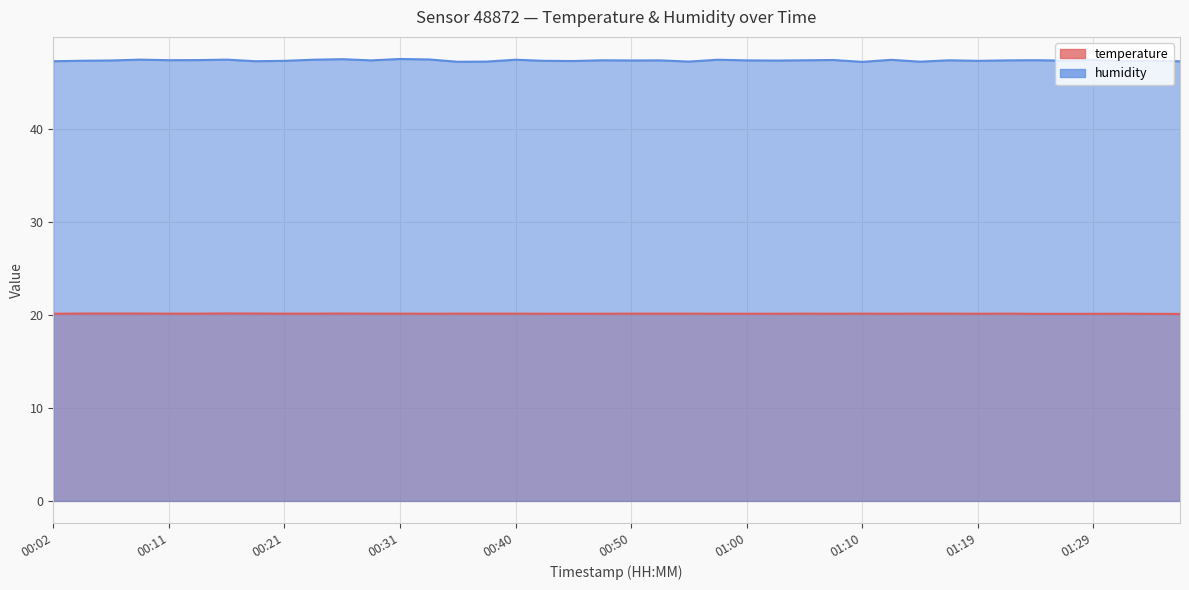

How many humidity values are between 47 and 48?

40